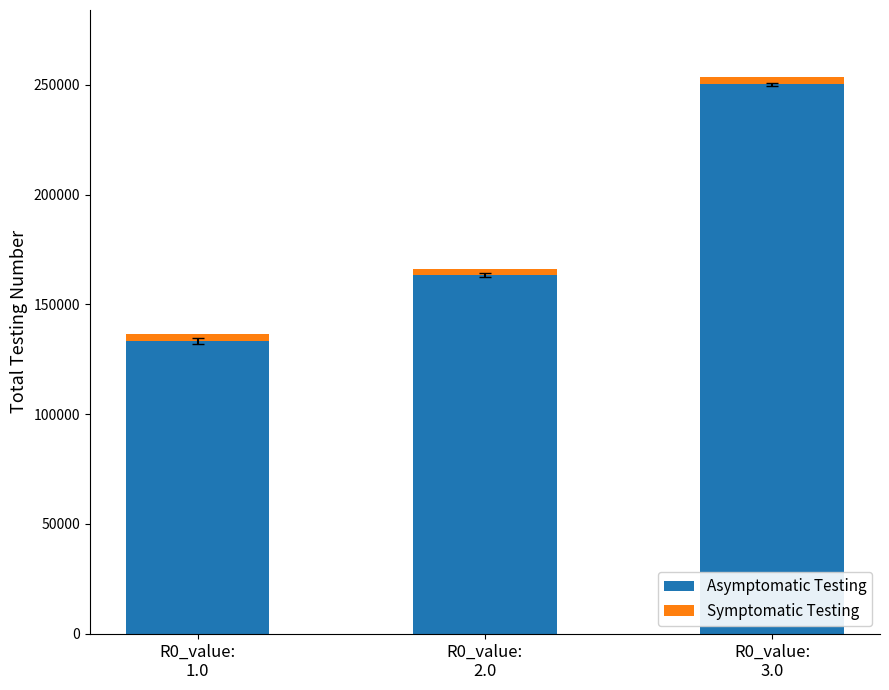

What is the average value of the Asymptomatic Testing series?

182327